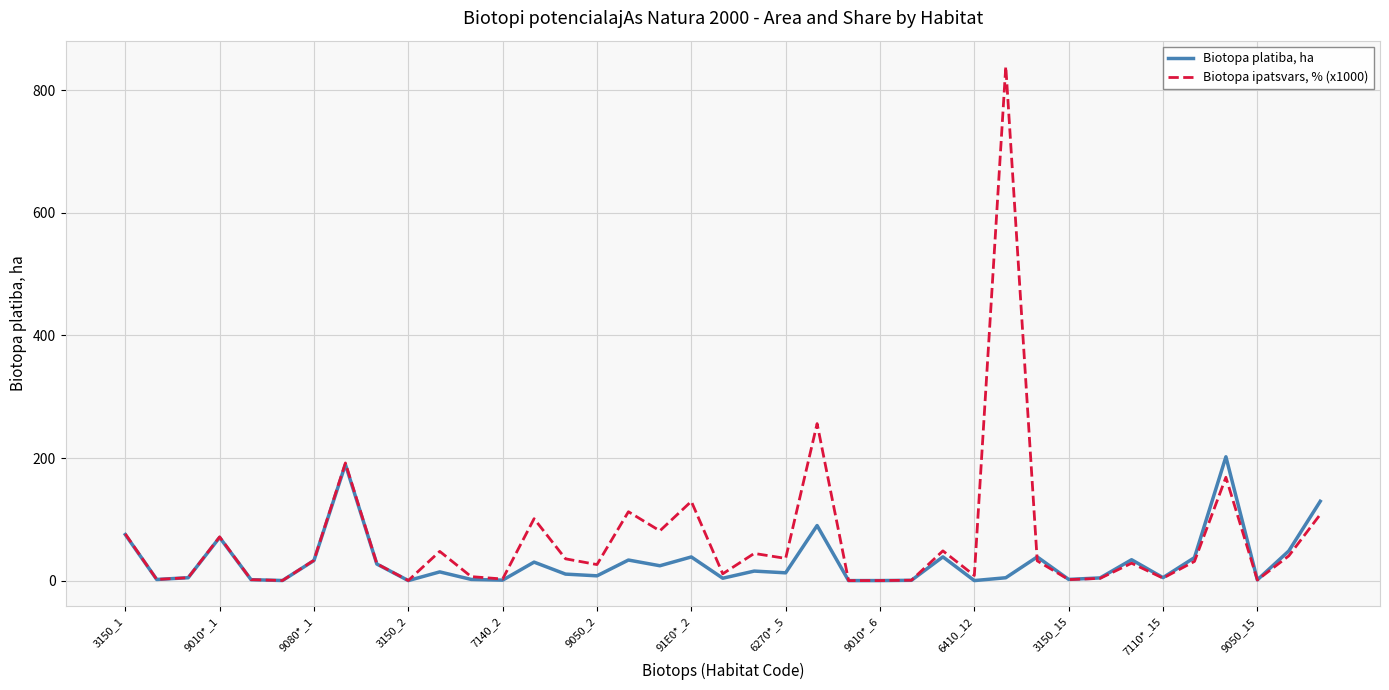

What is the highest value of the Biotopa ipatsvars, % (x1000) series?

838.9